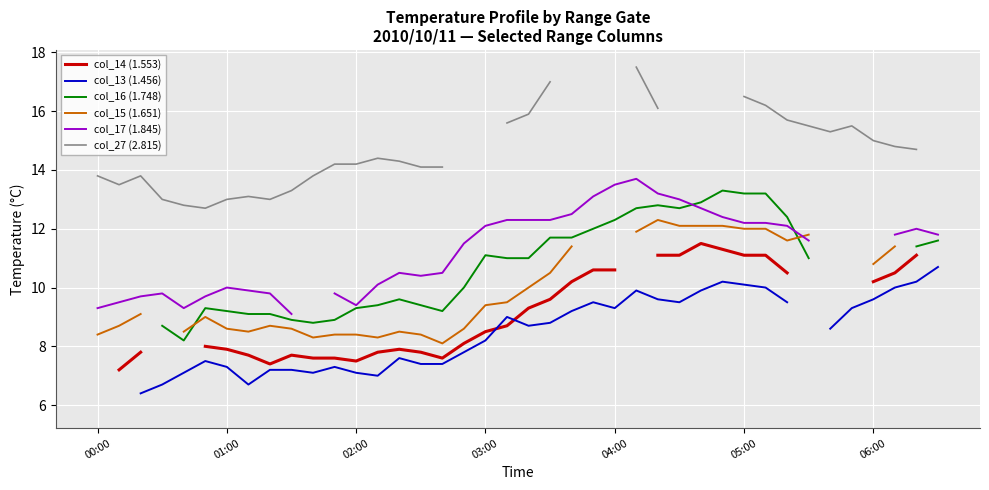

True or false: col_27 (2.815) and col_17 (1.845) intersect in this chart.

False